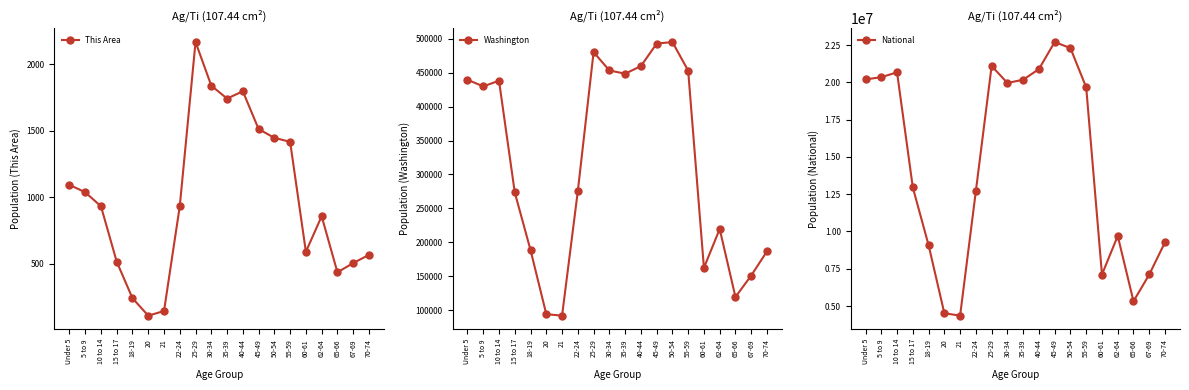

How many interior local valleys does the Washington series have?

5